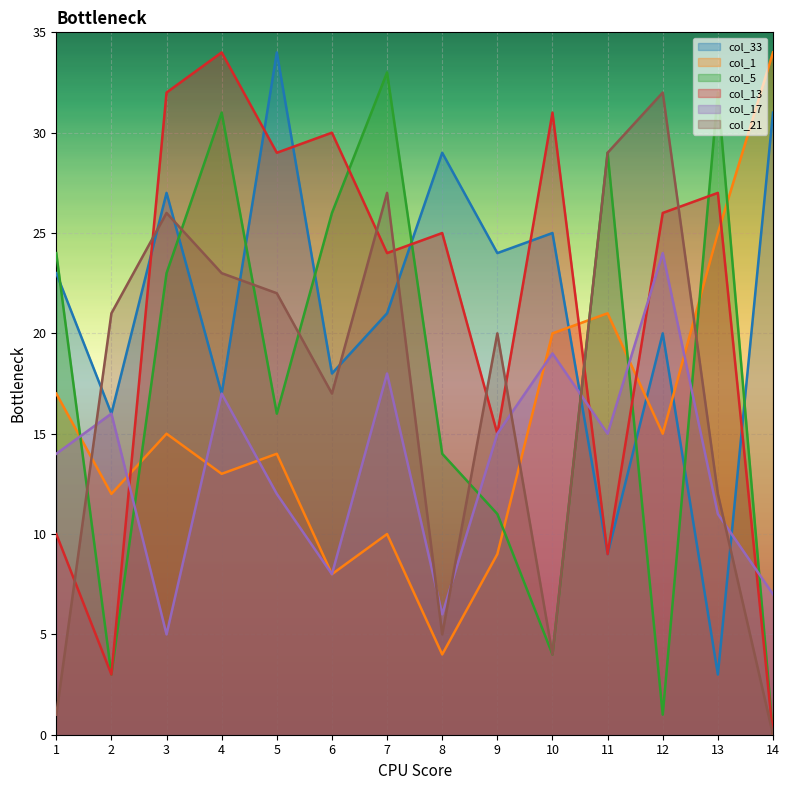

How many interior local valleys does the col_21 series have?

3